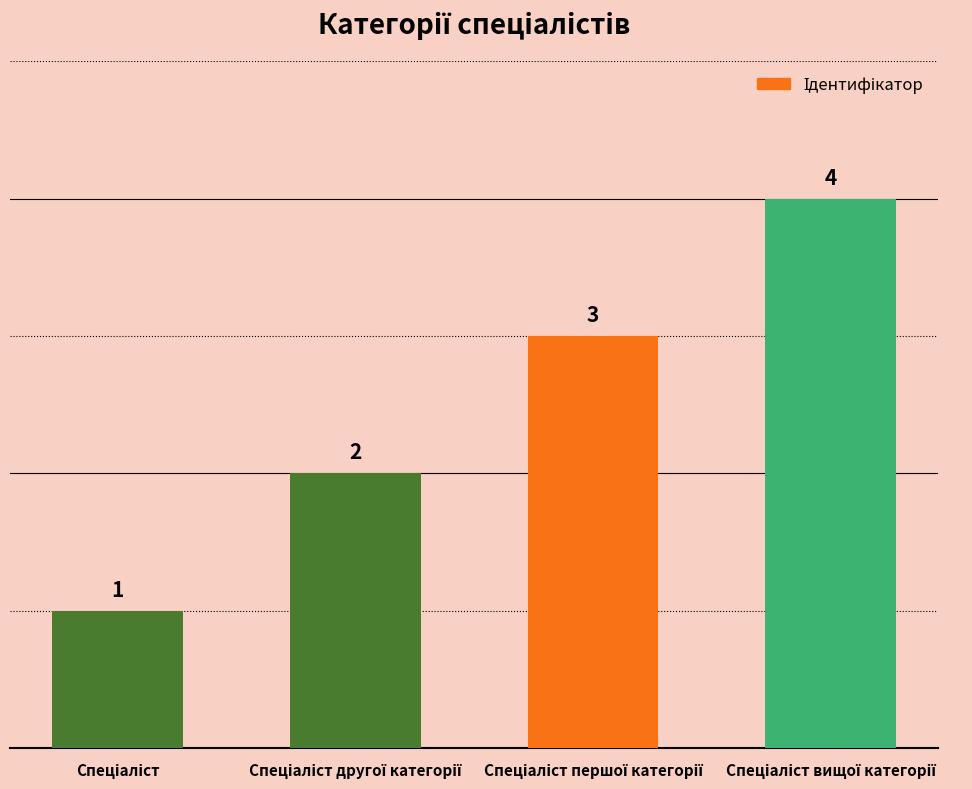

Reading left to right, list all the values displayed in this chart.

1	2	3	4